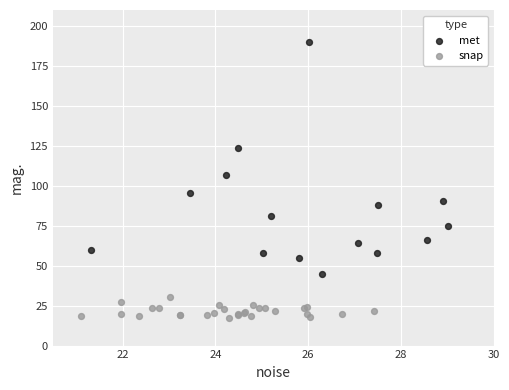

Which series has the largest Y range (max minus min)?

met